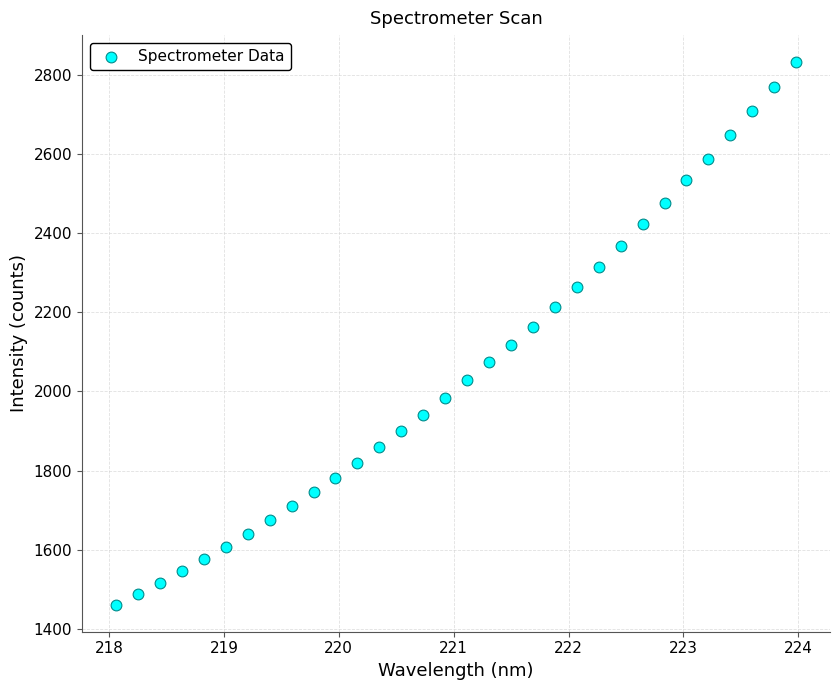

What is the range of Y values (max minus min)?

1369.6